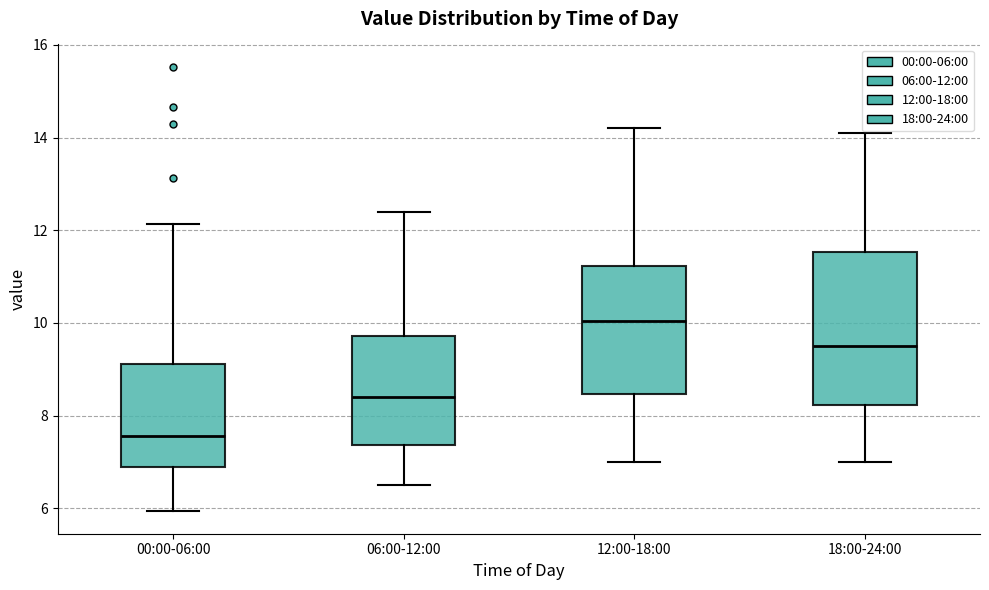

Reading left to right, read every box against the y-axis: the position of its median line, the range the box covers, and the ends of its whiskers. The values are not printed on the chart, so give them approximately, as read against the axis.

00:00-06:00: median 7.6, box 6.8 to 9.2, whiskers 6.0 to 12.2
06:00-12:00: median 8.4, box 7.4 to 9.8, whiskers 6.6 to 12.4
12:00-18:00: median 10.0, box 8.4 to 11.2, whiskers 7.0 to 14.2
18:00-24:00: median 9.6, box 8.2 to 11.6, whiskers 7.0 to 14.2